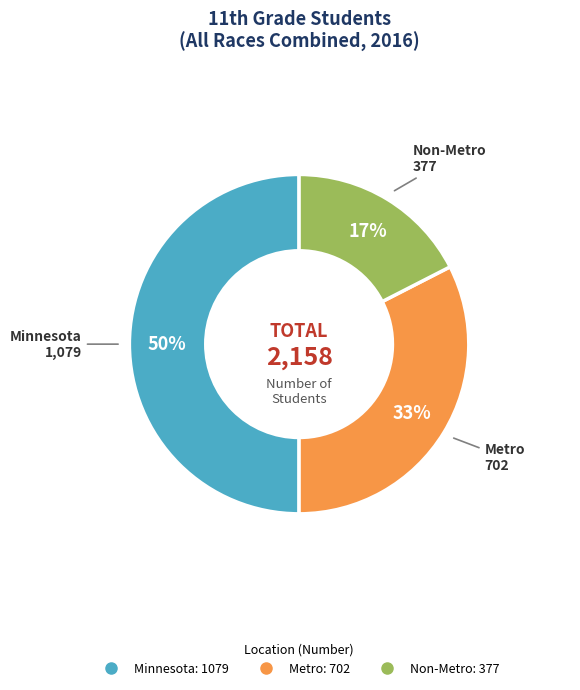

What is the largest slice in the pie chart?

Minnesota